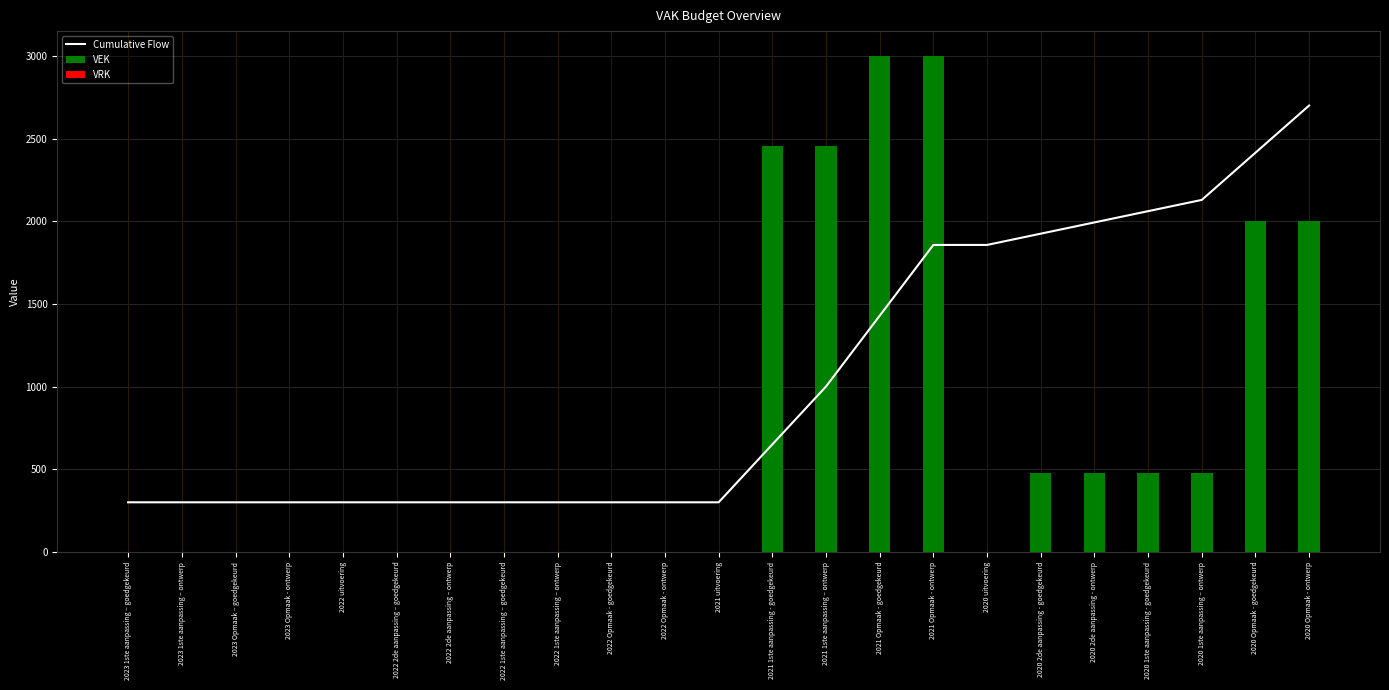

Reading left to right, transcribe all the data shown in this chart.

Cumulative Flow: 2023 1ste aanpassing – goedgekeurd=300.0	2023 1ste aanpassing – ontwerp=300.0	2023 Opmaak – goedgekeurd=300.0	2023 Opmaak - ontwerp=300.0	2022 uitvoering=300.0	2022 2de aanpassing – goedgekeurd=300.0	2022 2de aanpassing – ontwerp=300.0	2022 1ste aanpassing – goedgekeurd=300.0	2022 1ste aanpassing – ontwerp=300.0	2022 Opmaak - goedgekeurd=300.0	2022 Opmaak - ontwerp=300.0	2021 uitvoering=300.0	2021 1ste aanpassing - goedgekeurd=650.1	2021 1ste aanpassing – ontwerp=1000.3	2021 Opmaak - goedgekeurd=1428.5	2021 Opmaak - ontwerp=1856.7	2020 uitvoering=1856.7	2020 2de aanpassing - goedgekeurd=1924.8	2020 2de aanpassing - ontwerp=1992.9	2020 1ste aanpassing - goedgekeurd=2061.0	2020 1ste aanpassing – ontwerp=2129.0	2020 Opmaak - goedgekeurd=2414.5	2020 Opmaak - ontwerp=2700.0
VEK: 2023 1ste aanpassing – goedgekeurd=0.0	2023 1ste aanpassing – ontwerp=0.0	2023 Opmaak – goedgekeurd=0.0	2023 Opmaak - ontwerp=0.0	2022 uitvoering=0.0	2022 2de aanpassing – goedgekeurd=0.0	2022 2de aanpassing – ontwerp=0.0	2022 1ste aanpassing – goedgekeurd=0.0	2022 1ste aanpassing – ontwerp=0.0	2022 Opmaak - goedgekeurd=0.0	2022 Opmaak - ontwerp=0.0	2021 uitvoering=0.0	2021 1ste aanpassing - goedgekeurd=2453.0	2021 1ste aanpassing – ontwerp=2453.0	2021 Opmaak - goedgekeurd=3000.0	2021 Opmaak - ontwerp=3000.0	2020 uitvoering=0.0	2020 2de aanpassing - goedgekeurd=477.0	2020 2de aanpassing - ontwerp=477.0	2020 1ste aanpassing - goedgekeurd=477.0	2020 1ste aanpassing – ontwerp=477.0	2020 Opmaak - goedgekeurd=2000.0	2020 Opmaak - ontwerp=2000.0
VRK: 2023 1ste aanpassing – goedgekeurd=0.0	2023 1ste aanpassing – ontwerp=0.0	2023 Opmaak – goedgekeurd=0.0	2023 Opmaak - ontwerp=0.0	2022 uitvoering=0.0	2022 2de aanpassing – goedgekeurd=0.0	2022 2de aanpassing – ontwerp=0.0	2022 1ste aanpassing – goedgekeurd=0.0	2022 1ste aanpassing – ontwerp=0.0	2022 Opmaak - goedgekeurd=0.0	2022 Opmaak - ontwerp=0.0	2021 uitvoering=0.0	2021 1ste aanpassing - goedgekeurd=0.0	2021 1ste aanpassing – ontwerp=0.0	2021 Opmaak - goedgekeurd=0.0	2021 Opmaak - ontwerp=0.0	2020 uitvoering=0.0	2020 2de aanpassing - goedgekeurd=0.0	2020 2de aanpassing - ontwerp=0.0	2020 1ste aanpassing - goedgekeurd=0.0	2020 1ste aanpassing – ontwerp=0.0	2020 Opmaak - goedgekeurd=0.0	2020 Opmaak - ontwerp=0.0